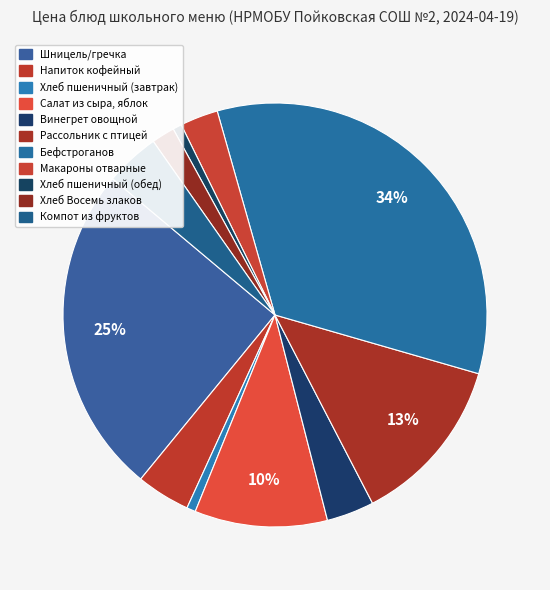

What is the largest slice in the pie chart?

Бефстроганов